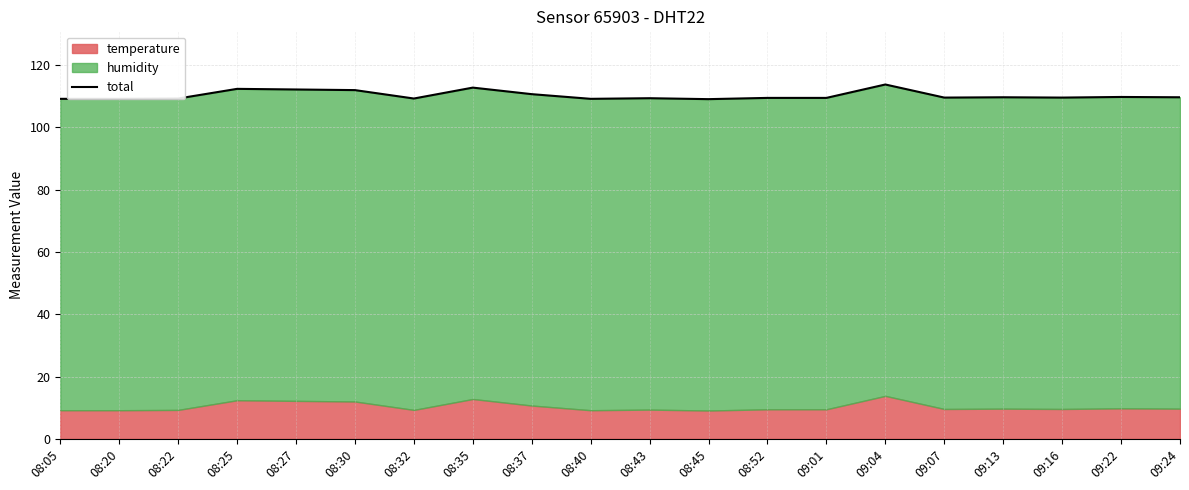

At which category does the data reach its first local peak?

08:25